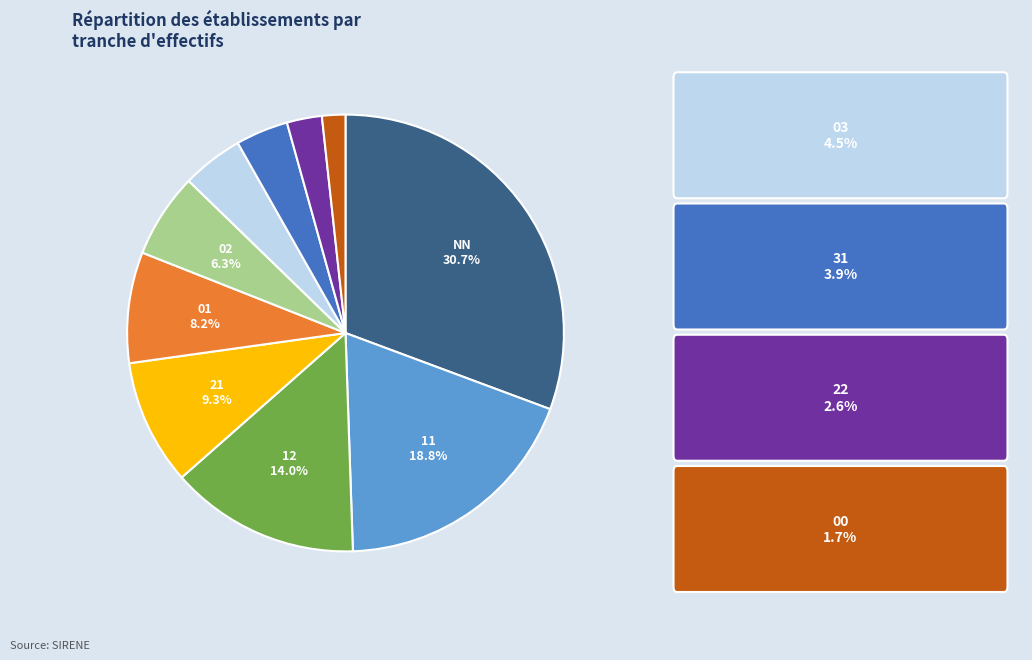

To the nearest percent, what is the difference between the largest and smallest slice percentages?

29%